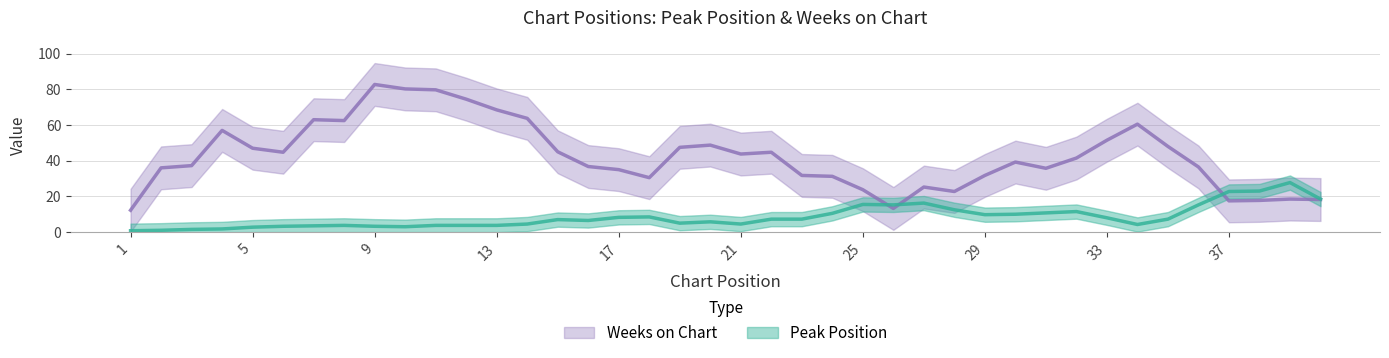

Which series ends up on top after the final intersection of Weeks on Chart and Peak Position?

Peak Position